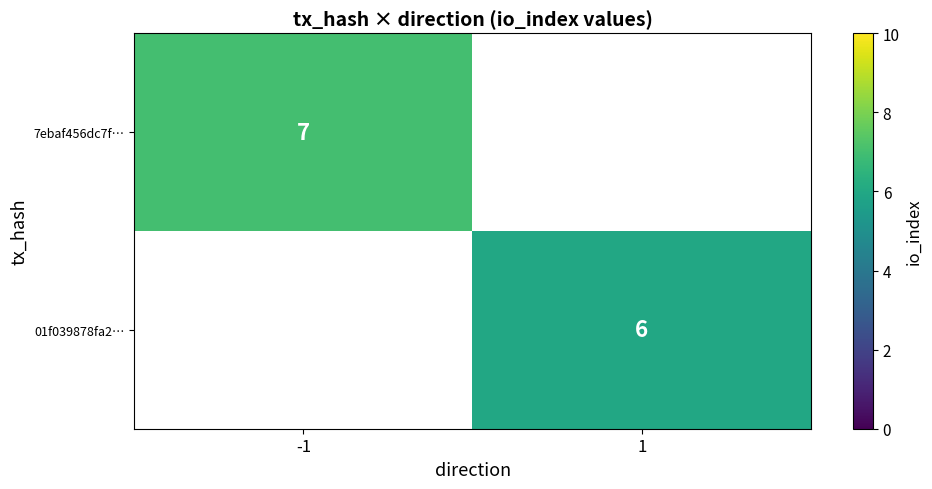

The value of 01f039878fa2… at 1 is 11. True or false?

False